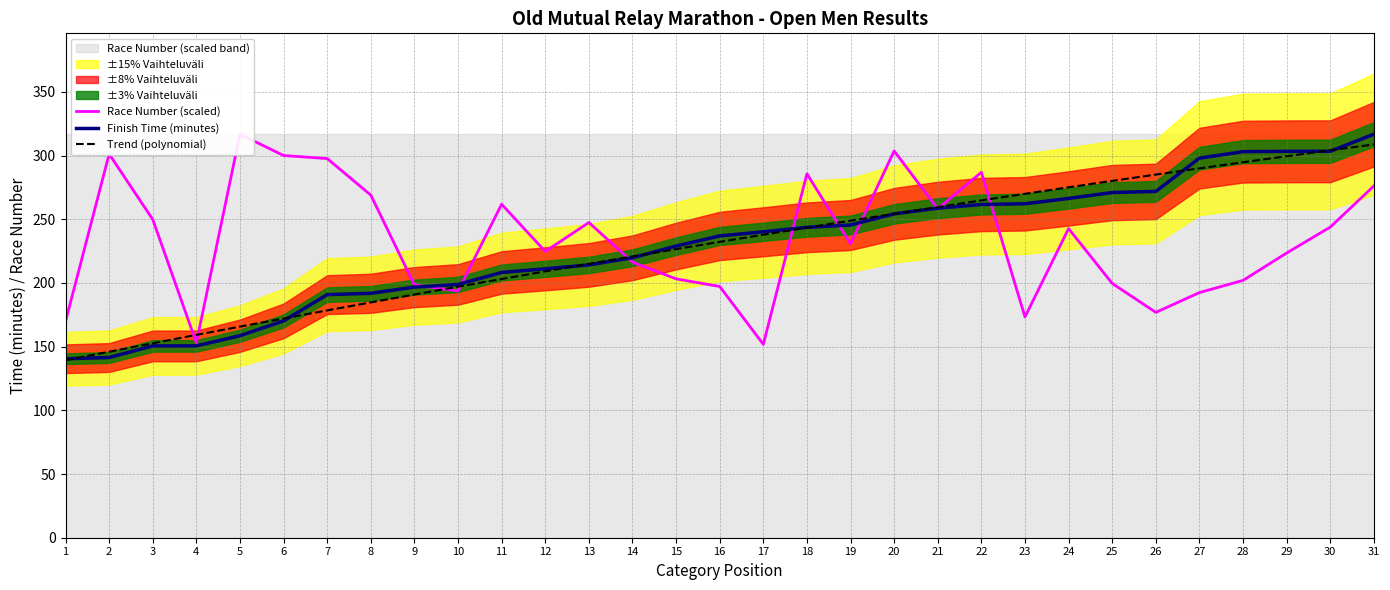

The value of Trend (polynomial) at 25 is 174.1. True or false?

False